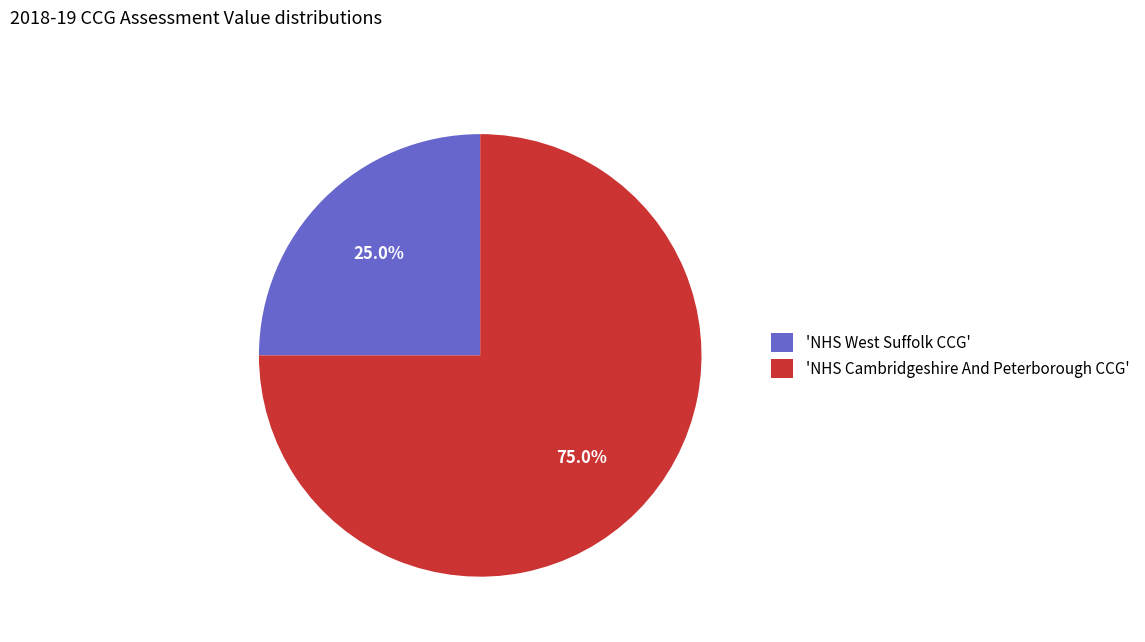

Which category accounts for the majority?

'NHS Cambridgeshire And Peterborough CCG'